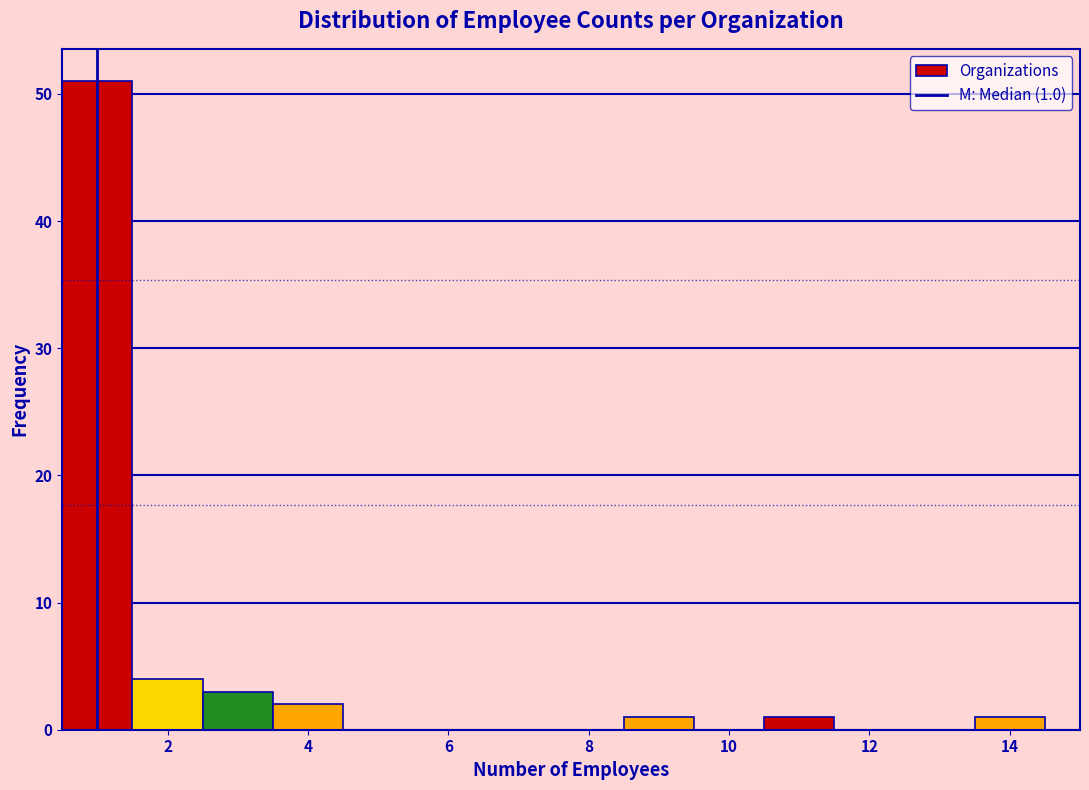

Which range on the x-axis has the tallest bar?

0.5 to 1.5